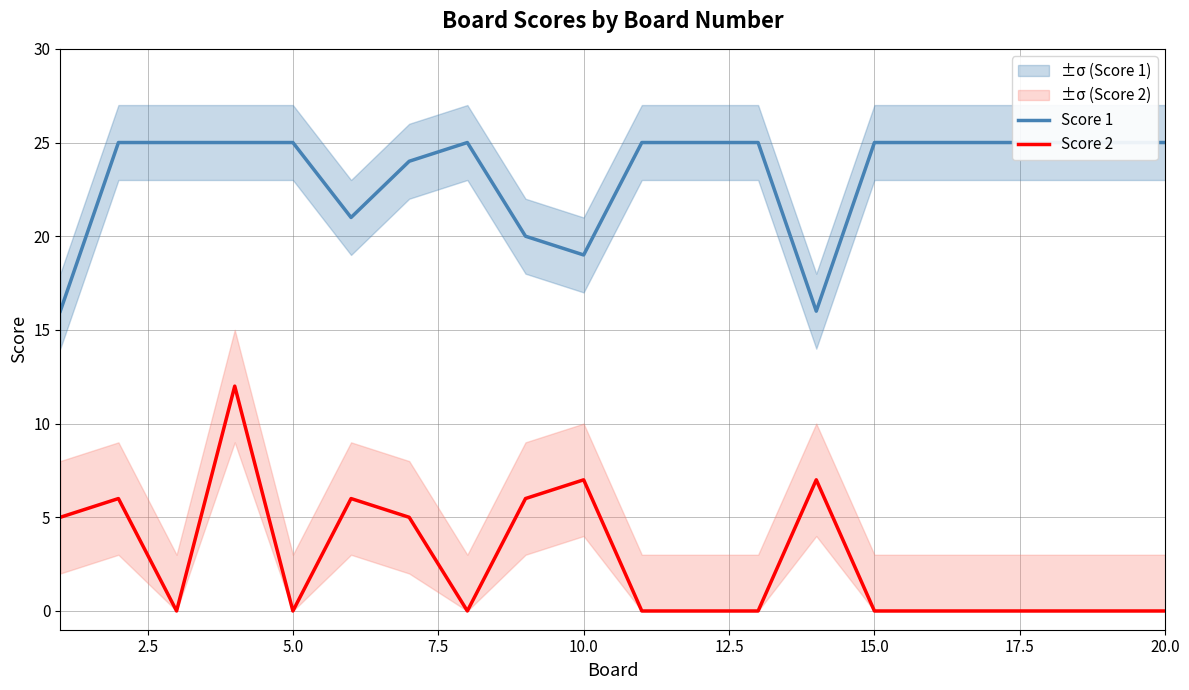

Which series has the largest range (max minus min)?

Score 2